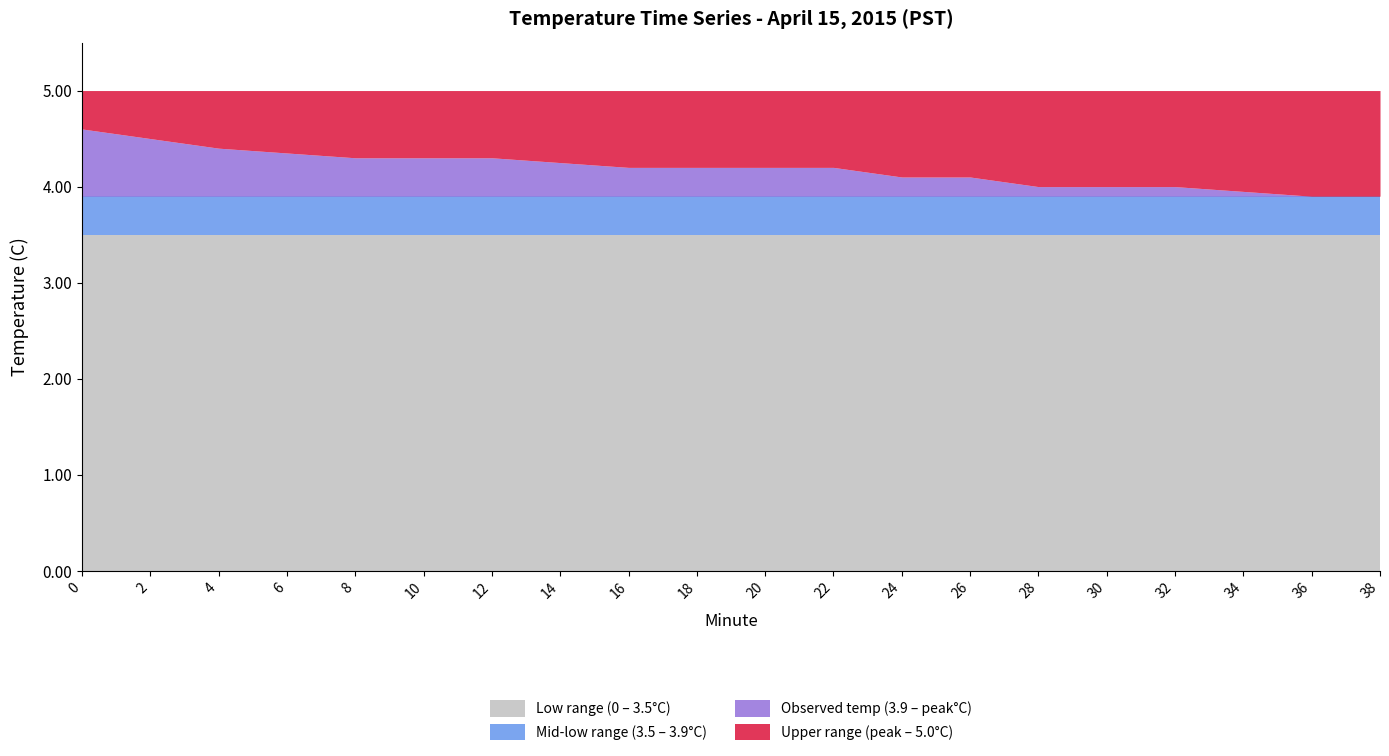

Does the chart display data point markers on the line(s)?

No